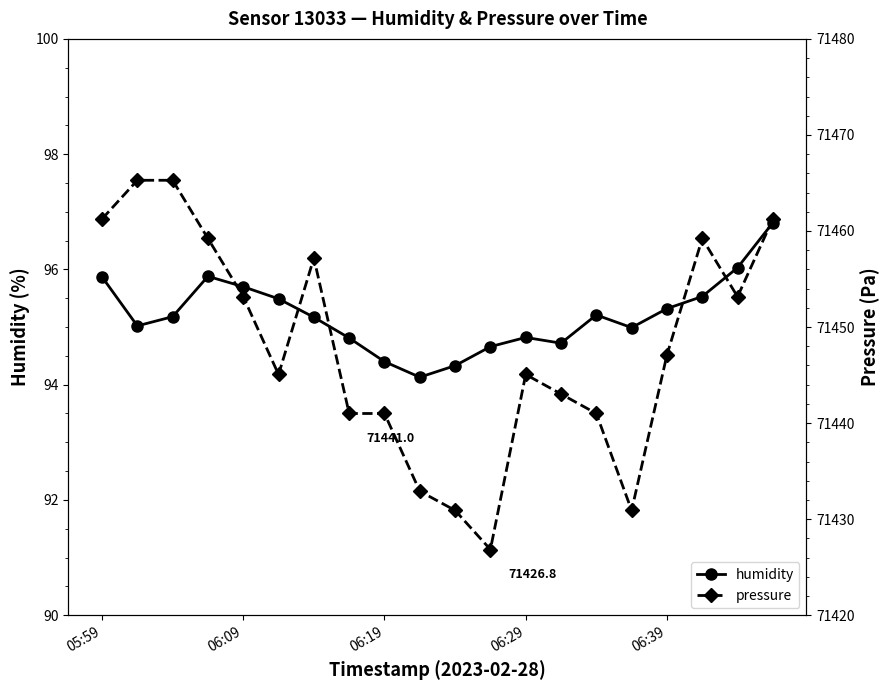

What is the value of the humidity point at the 19th from the left?

96.0